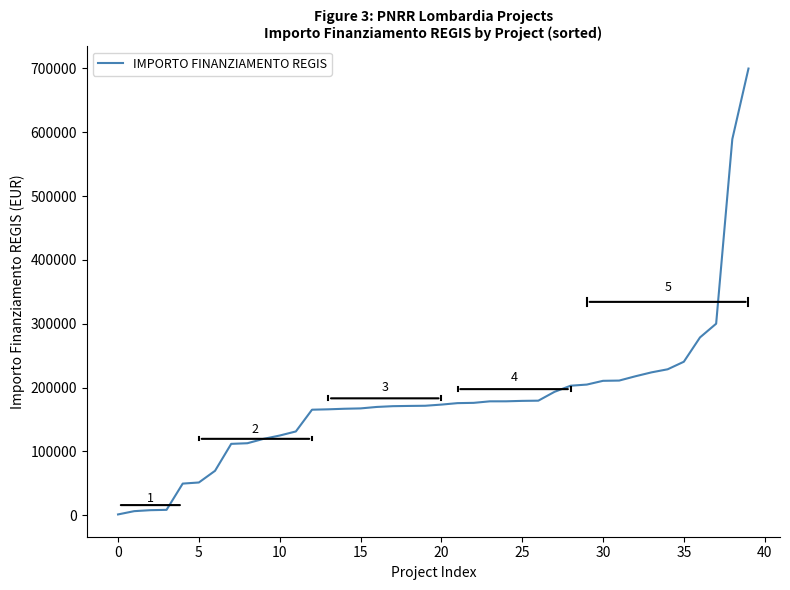

What is the smallest value displayed?

1200.0